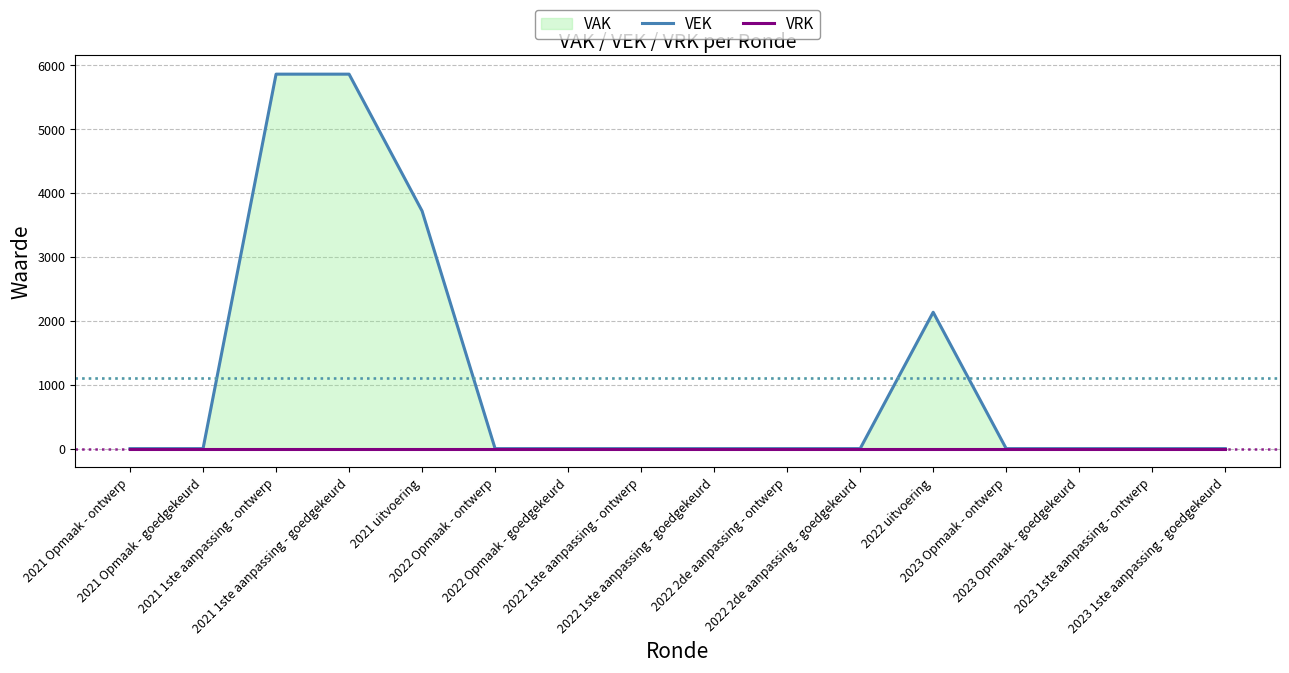

At how many categories does at least one series exceed 5069?

2